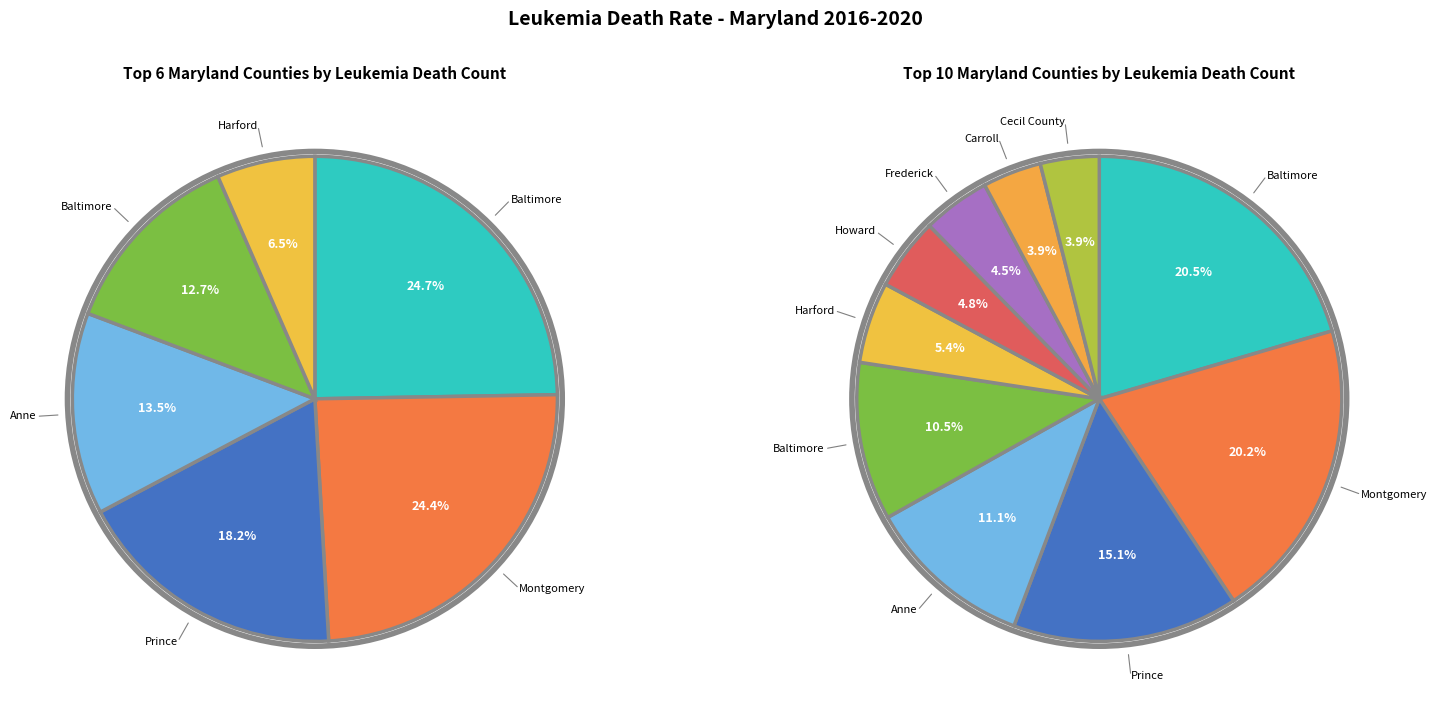

Which category has the biggest portion of the pie?

Baltimore County